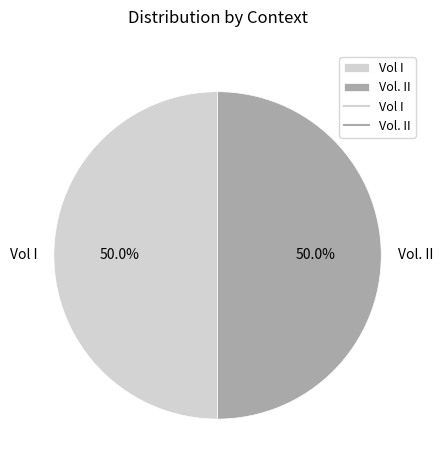

How many slices are in this pie chart?

2